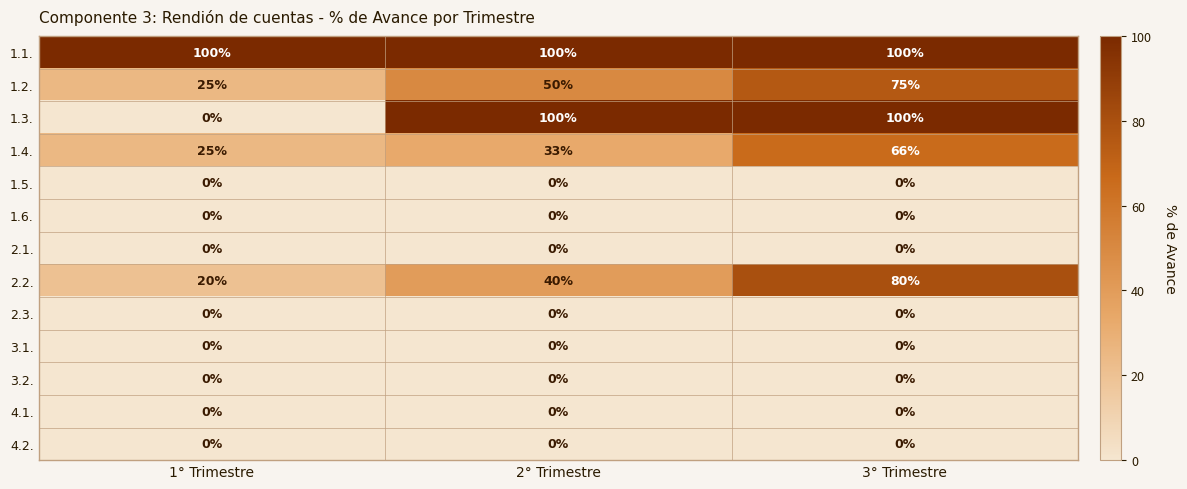

What is the greatest value displayed?

100